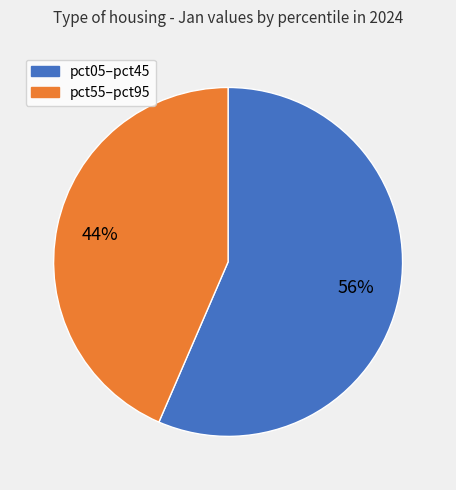

Does any single category account for the majority?

Yes